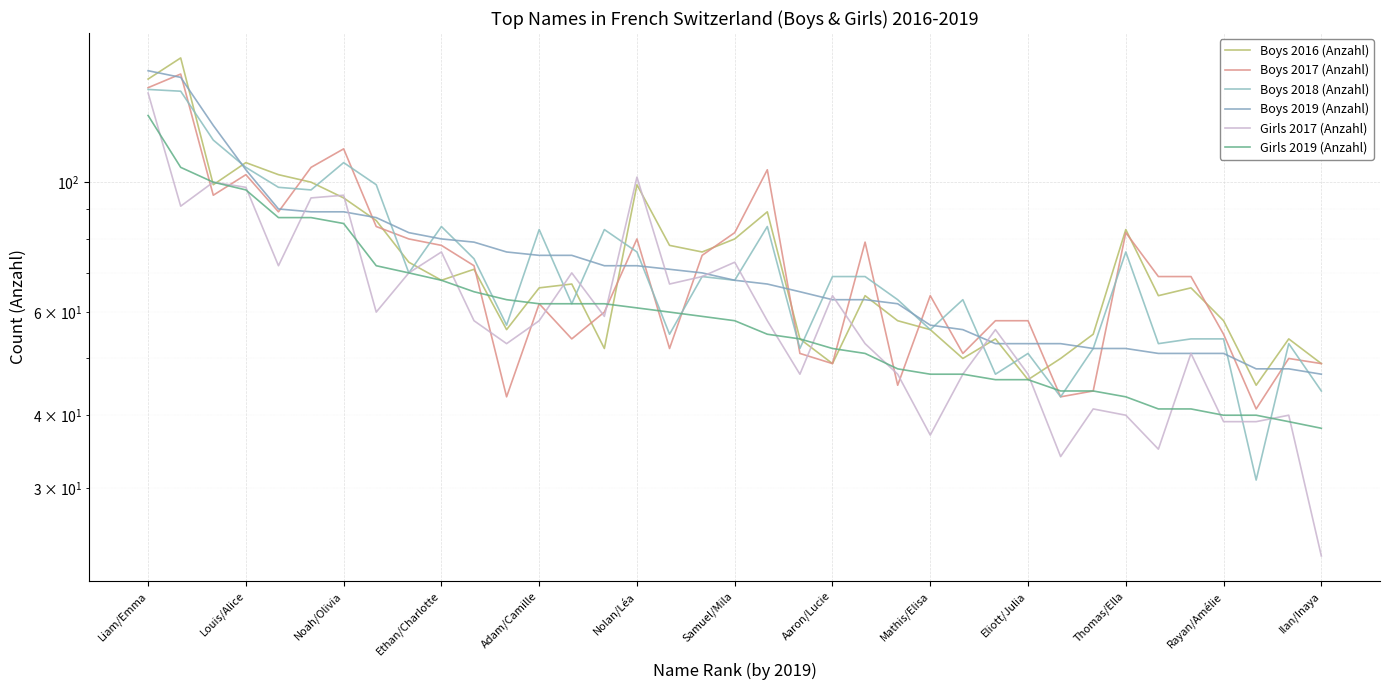

How many intersections are there between Boys 2016 (Anzahl) and Girls 2019 (Anzahl)?

7